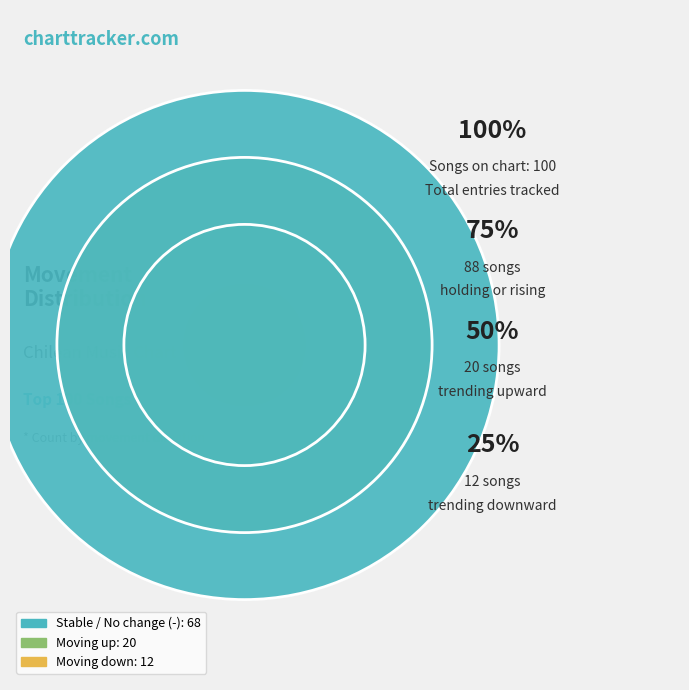

To the nearest percent, what portion does - represent?

68%